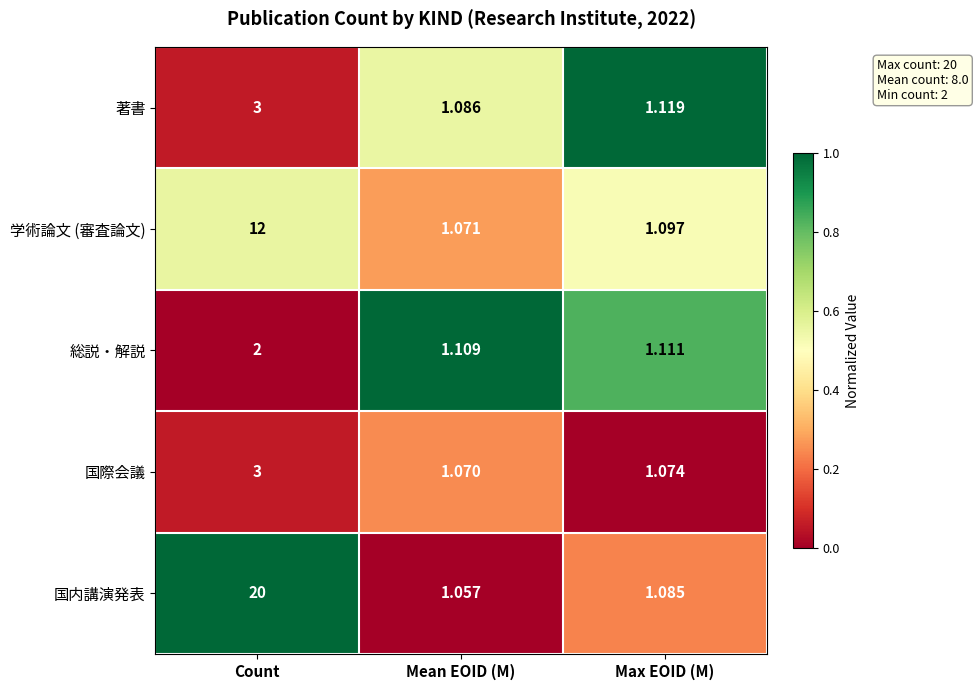

At which label is 学術論文 (審査論文) closest to 6?

Max EOID (M)